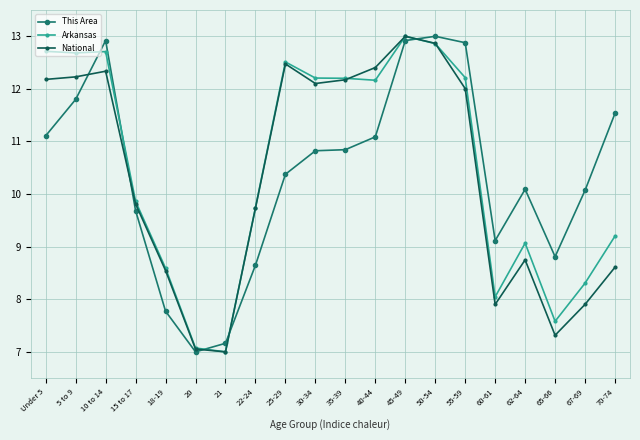

What is the highest value of the Arkansas series?

13.0